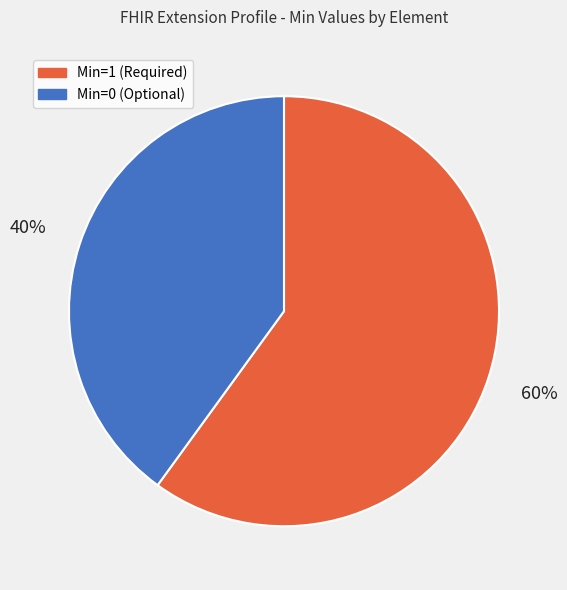

Is there a majority slice in this chart?

Yes